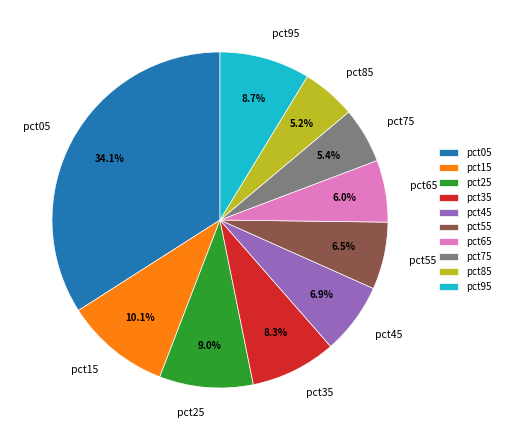

Which slice is the largest?

pct05